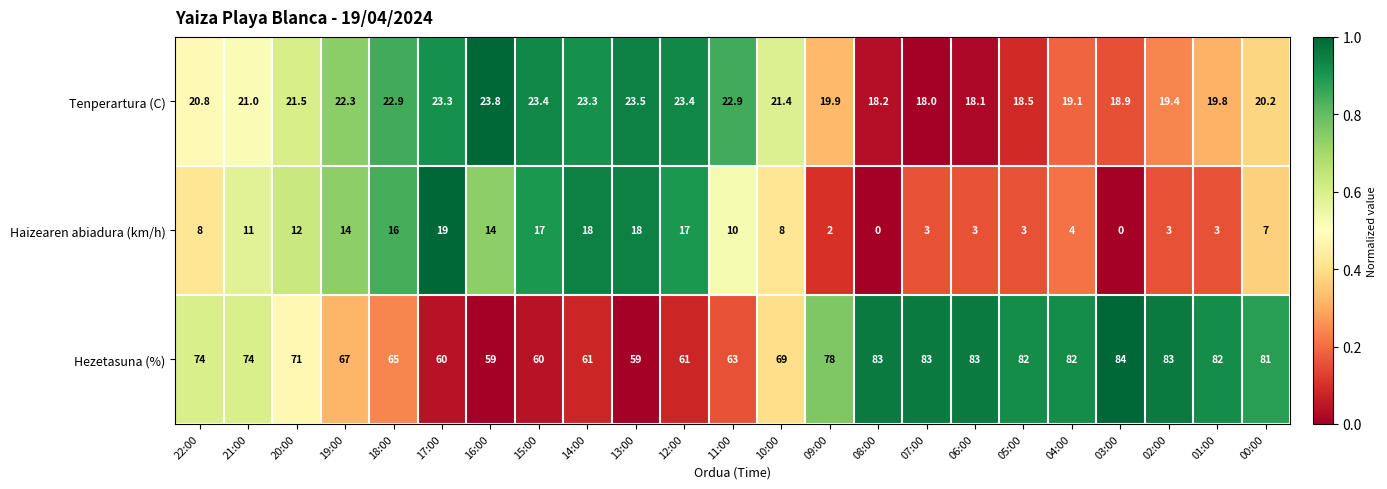

Between 22:00 and 11:00, which series saw the biggest shift?

Hezetasuna (%)